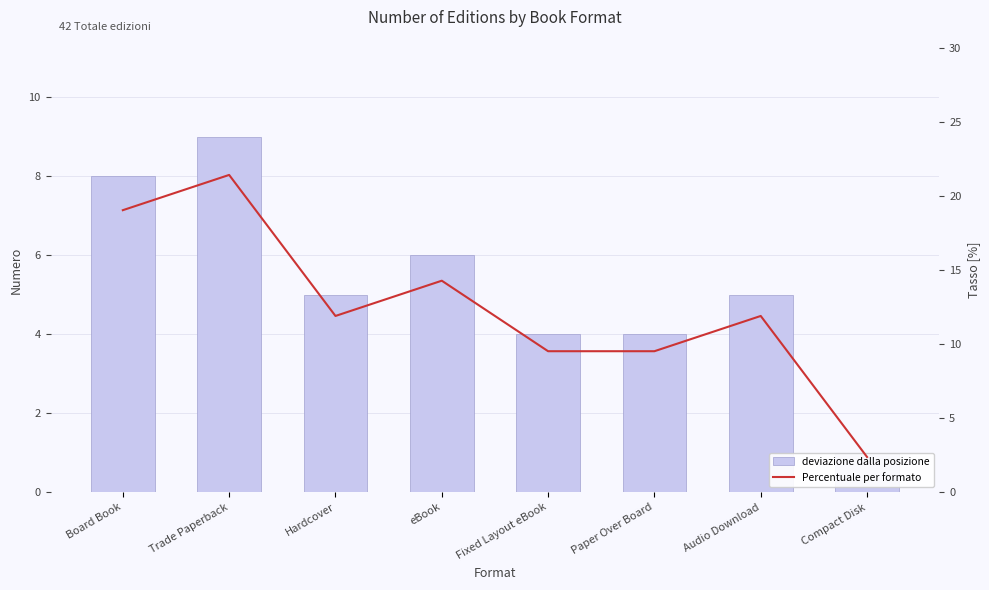

What is the spread (max minus min) of values at Audio Download?

6.9